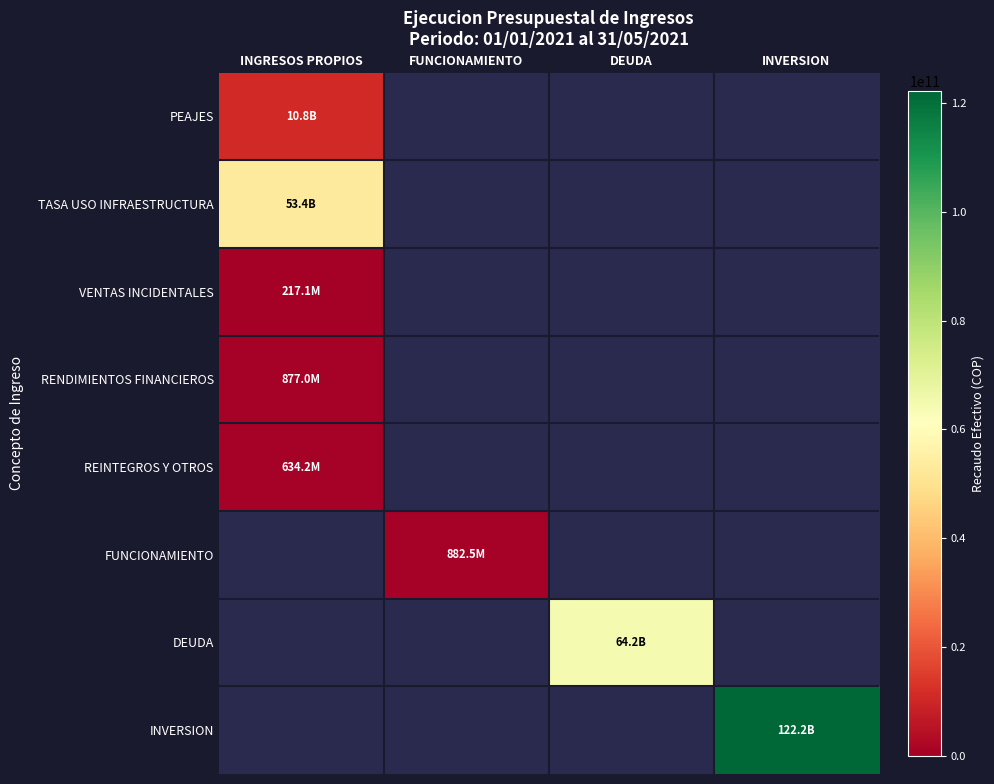

Between INGRESOS PROPIOS and FUNCIONAMIENTO, which is larger?

FUNCIONAMIENTO